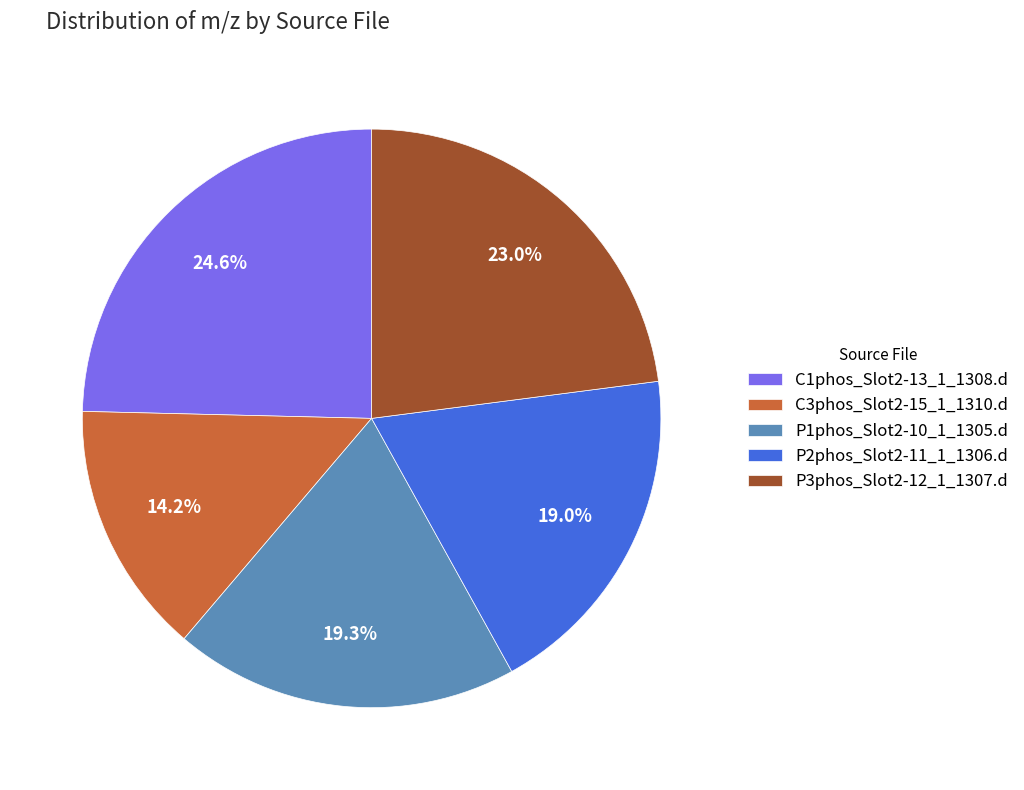

Combined, do P3phos_Slot2-12_1_1307.d and P2phos_Slot2-11_1_1306.d account for over 50%?

No